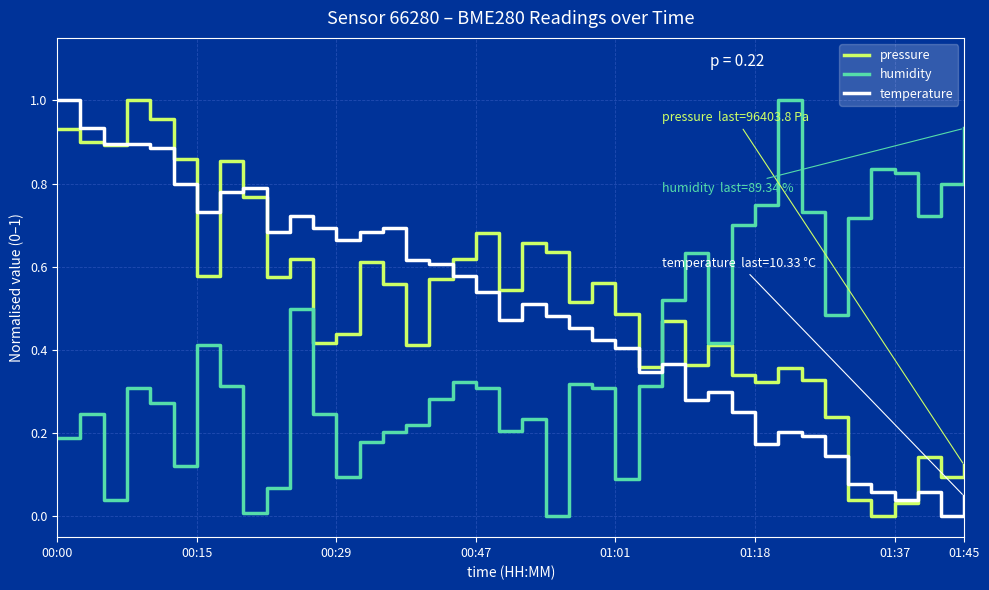

How many times do temperature and humidity cross each other?

1